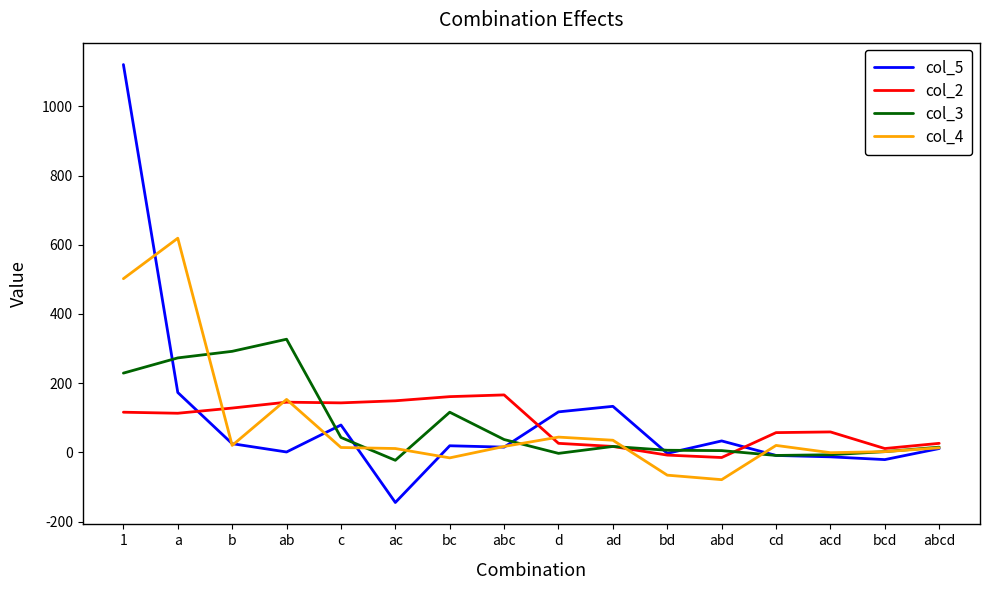

Which label corresponds to the smallest value in the chart?

ac